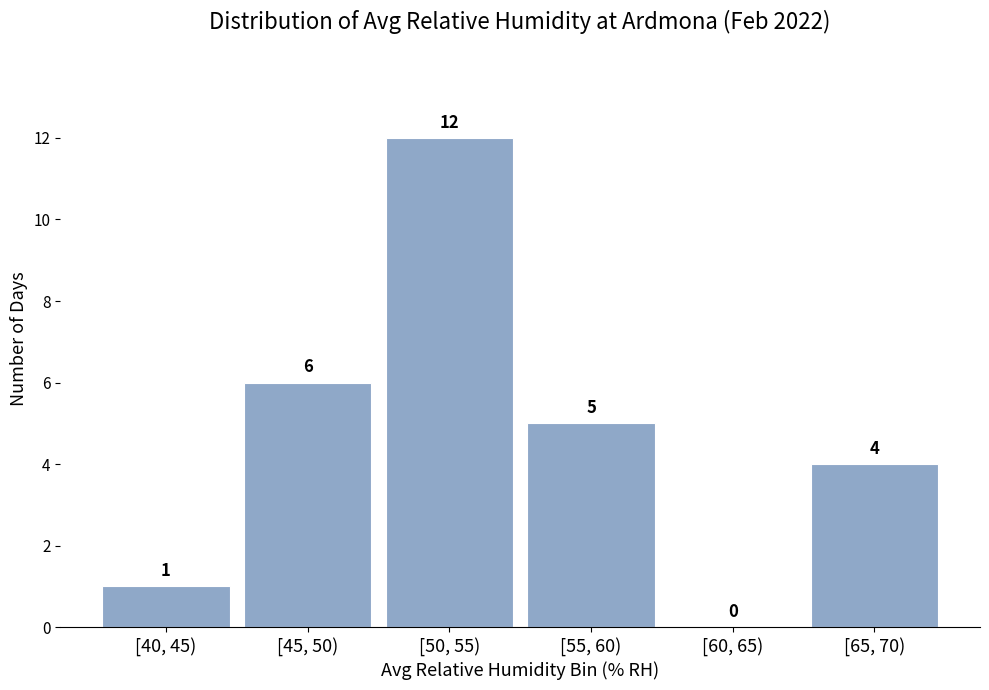

Reading right to left, transcribe all the data shown in this chart.

[65, 70)=4	[60, 65)=0	[55, 60)=5	[50, 55)=12	[45, 50)=6	[40, 45)=1